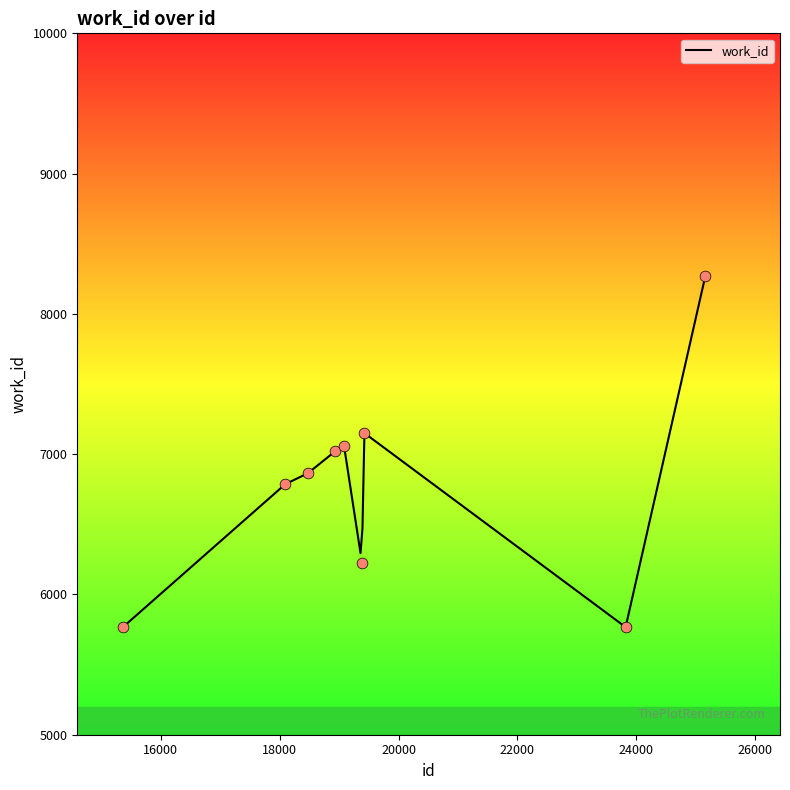

Approximately how many times larger is the value at 25162 compared to 18935?

1.2